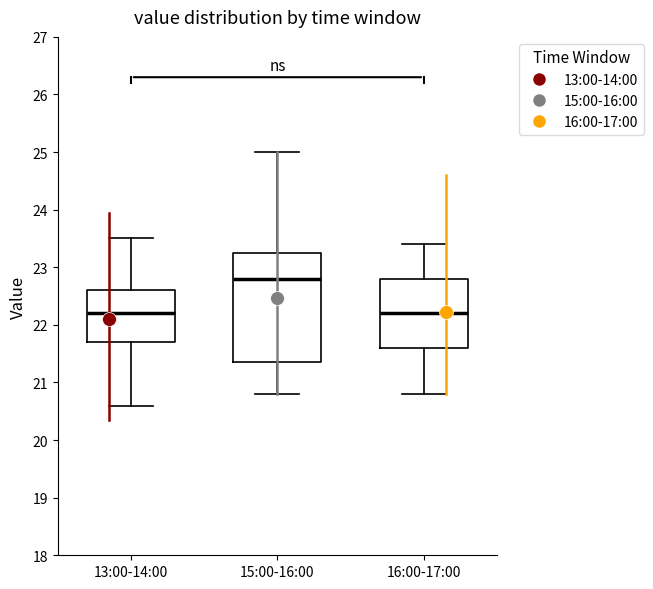

Which box's median line is the highest?

15:00-16:00